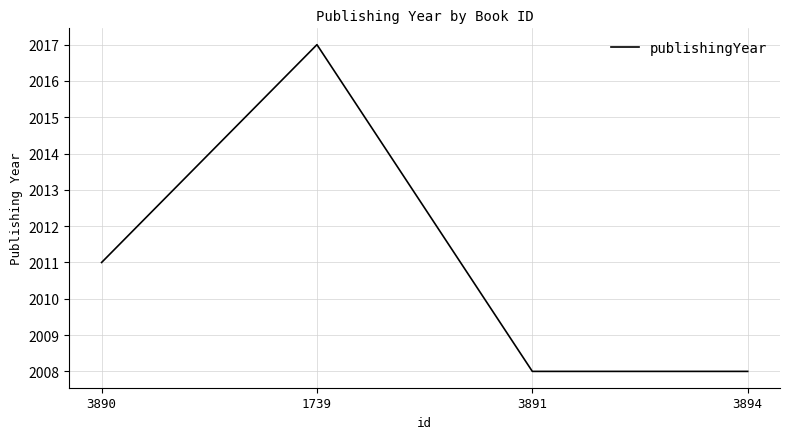

Where is the data nearest to the value 2012?

3890